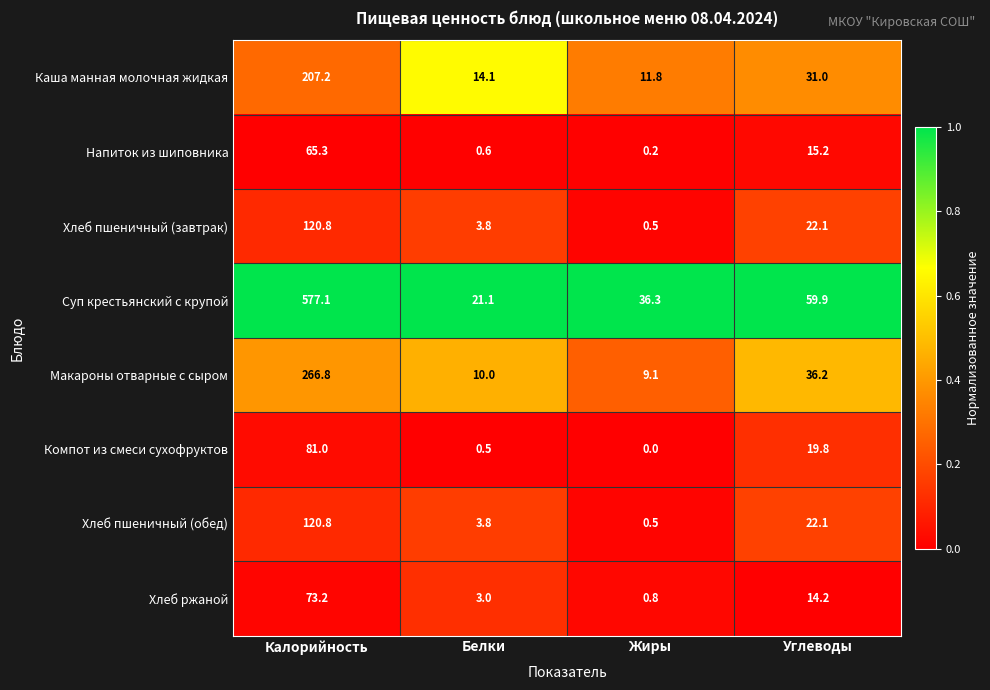

What is the total value across all series at Калорийность?

1512.2